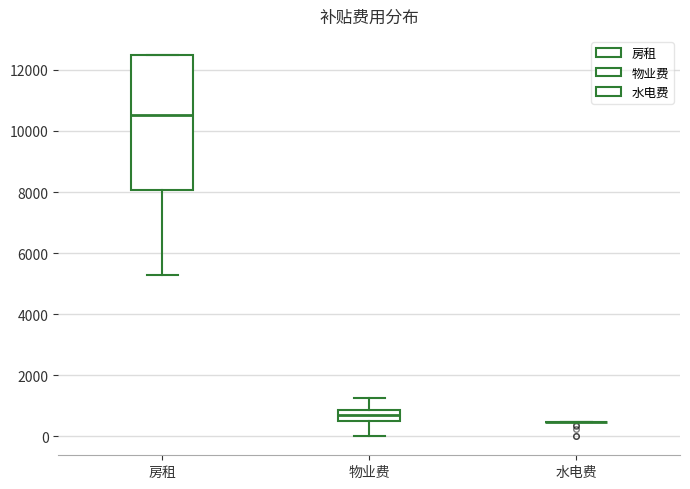

Where does the upper whisker of the box for 物业费 end on the y-axis? The values are not printed on the chart, so give them approximately, as read against the axis.

1200